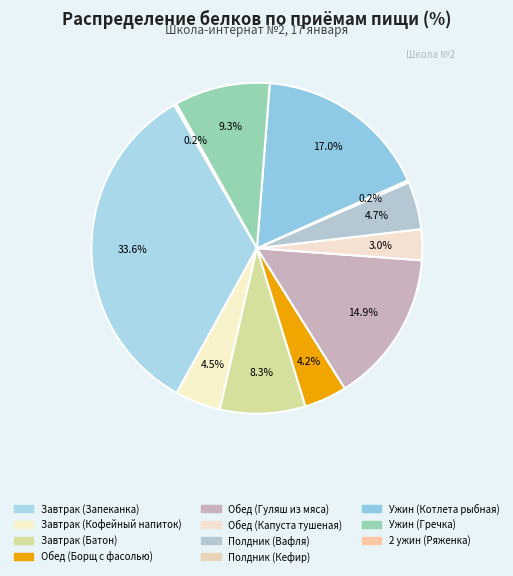

Does Полдник (Кефир) represent more than half of the total?

No